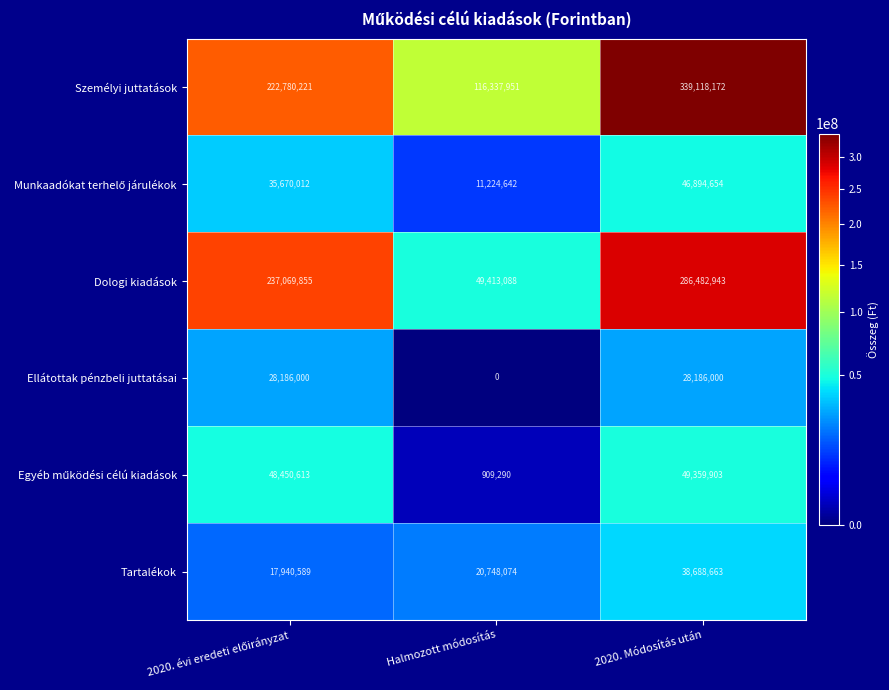

At how many categories does at least one series exceed 143627900?

2